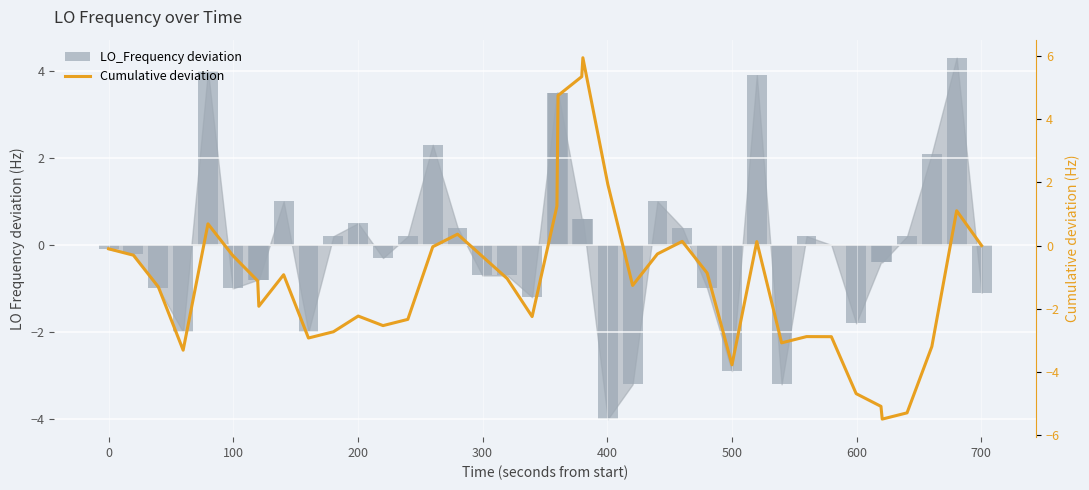

What are all the series names shown in the legend?

LO_Frequency deviation, Cumulative deviation